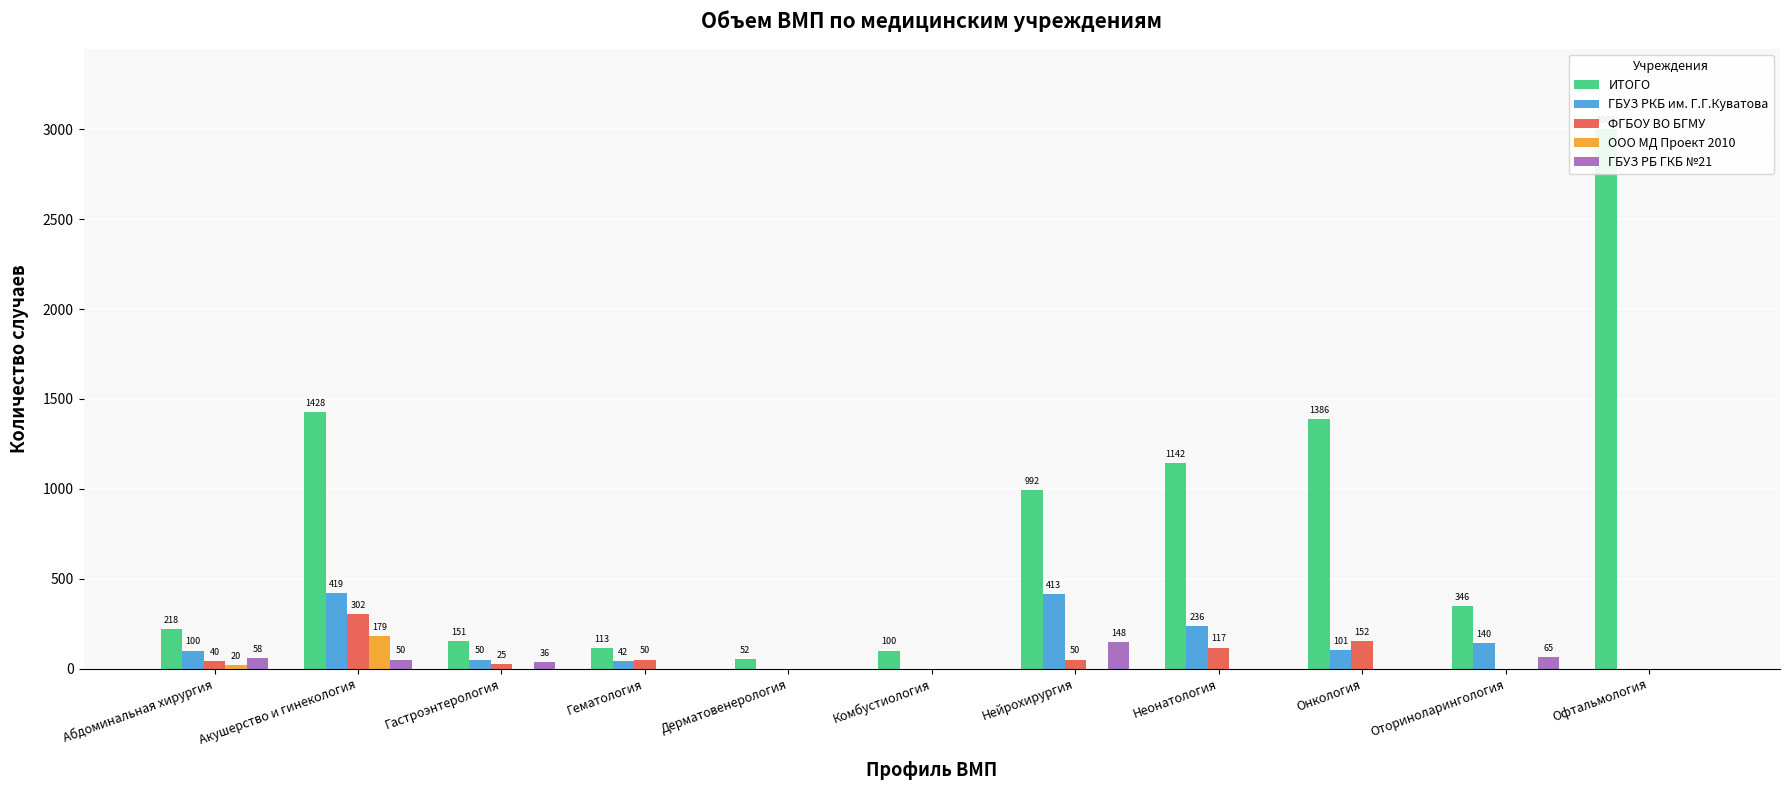

Where is ФГБОУ ВО БГМУ nearest to the value 151?

Онкология